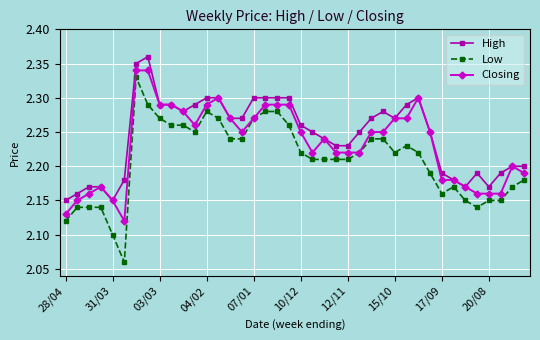

At how many categories does at least one series exceed 2?

40